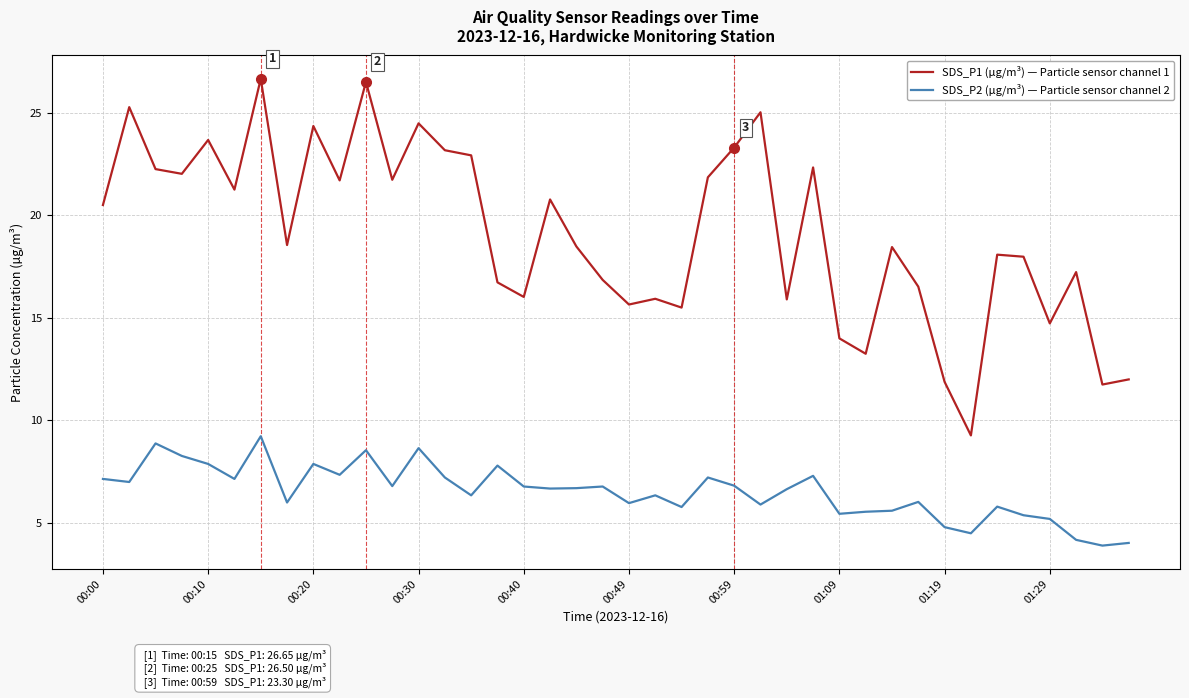

What is the smallest value displayed?

3.9